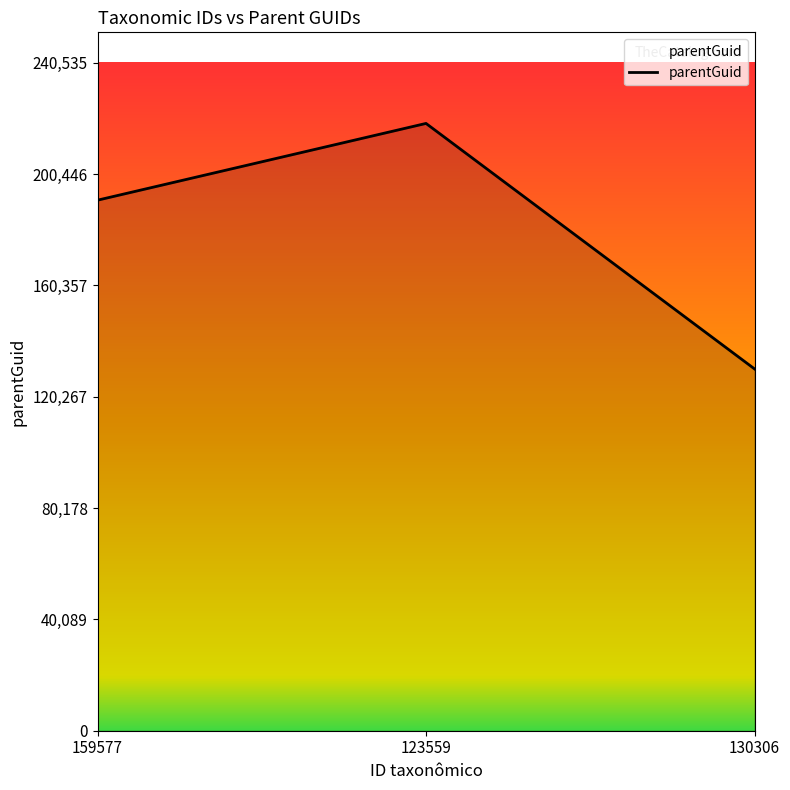

What is the sum of the values at 159577 and 130306?

321321